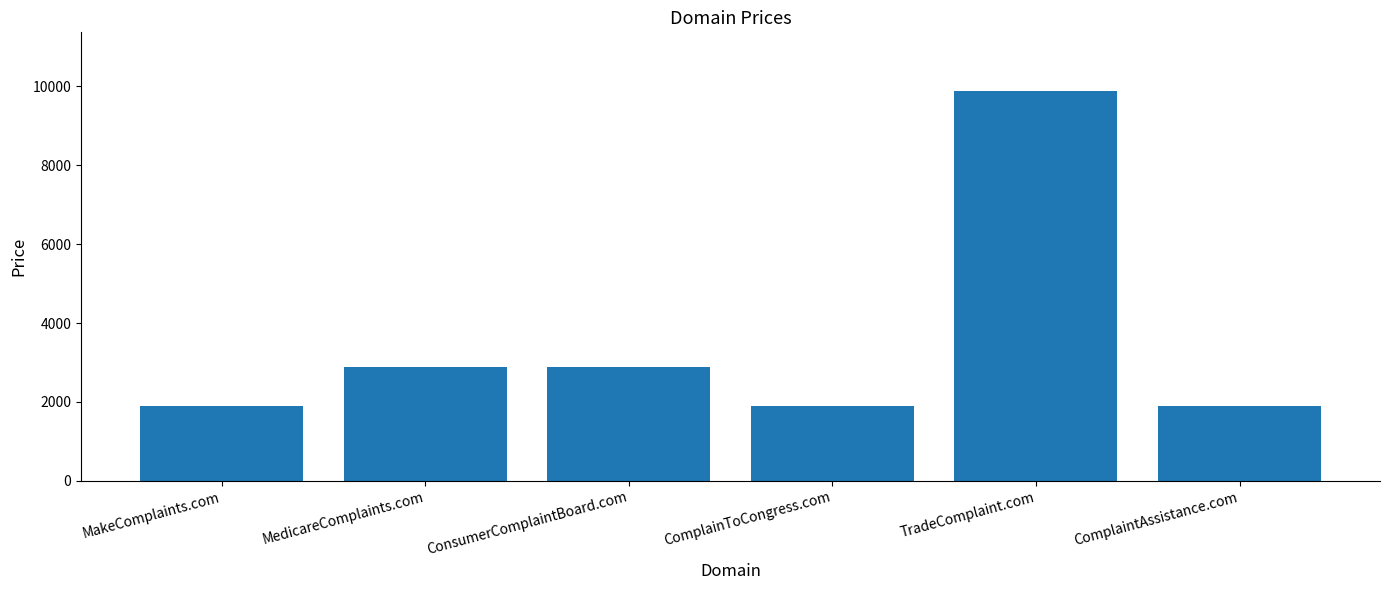

Reading right to left, what are all the values shown in this chart?

ComplaintAssistance.com=1888	TradeComplaint.com=9888	ComplainToCongress.com=1888	ConsumerComplaintBoard.com=2888	MedicareComplaints.com=2888	MakeComplaints.com=1888